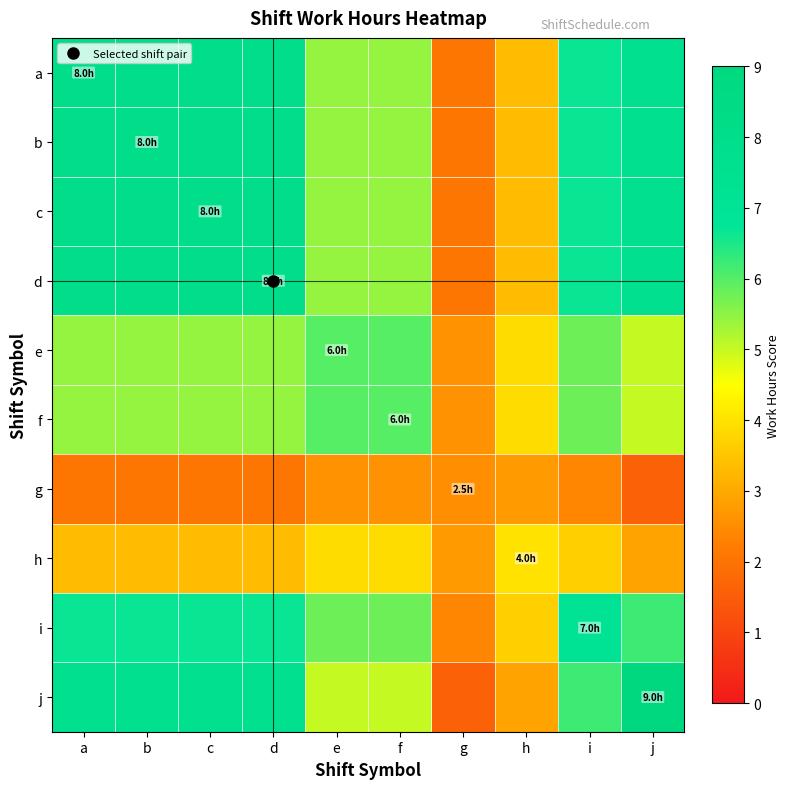

Reading left to right, extract all data points from this chart.

a: a=8.0	b=8.0	c=8.0	d=8.0	e=5.4	f=5.4	g=2.0	h=3.3	i=6.7	j=7.6
b: a=8.0	b=8.0	c=8.0	d=8.0	e=5.4	f=5.4	g=2.0	h=3.3	i=6.7	j=7.6
c: a=8.0	b=8.0	c=8.0	d=8.0	e=5.4	f=5.4	g=2.0	h=3.3	i=6.7	j=7.6
d: a=8.0	b=8.0	c=8.0	d=8.0	e=5.4	f=5.4	g=2.0	h=3.3	i=6.7	j=7.6
e: a=5.4	b=5.4	c=5.4	d=5.4	e=6.0	f=6.0	g=2.6	h=3.9	i=5.8	j=5.0
f: a=5.4	b=5.4	c=5.4	d=5.4	e=6.0	f=6.0	g=2.6	h=3.9	i=5.8	j=5.0
g: a=2.0	b=2.0	c=2.0	d=2.0	e=2.6	f=2.6	g=2.5	h=2.7	i=2.4	j=1.6
h: a=3.3	b=3.3	c=3.3	d=3.3	e=3.9	f=3.9	g=2.7	h=4.0	i=3.7	j=2.9
i: a=6.7	b=6.7	c=6.7	d=6.7	e=5.8	f=5.8	g=2.4	h=3.7	i=7.0	j=6.2
j: a=7.6	b=7.6	c=7.6	d=7.6	e=5.0	f=5.0	g=1.6	h=2.9	i=6.2	j=9.0